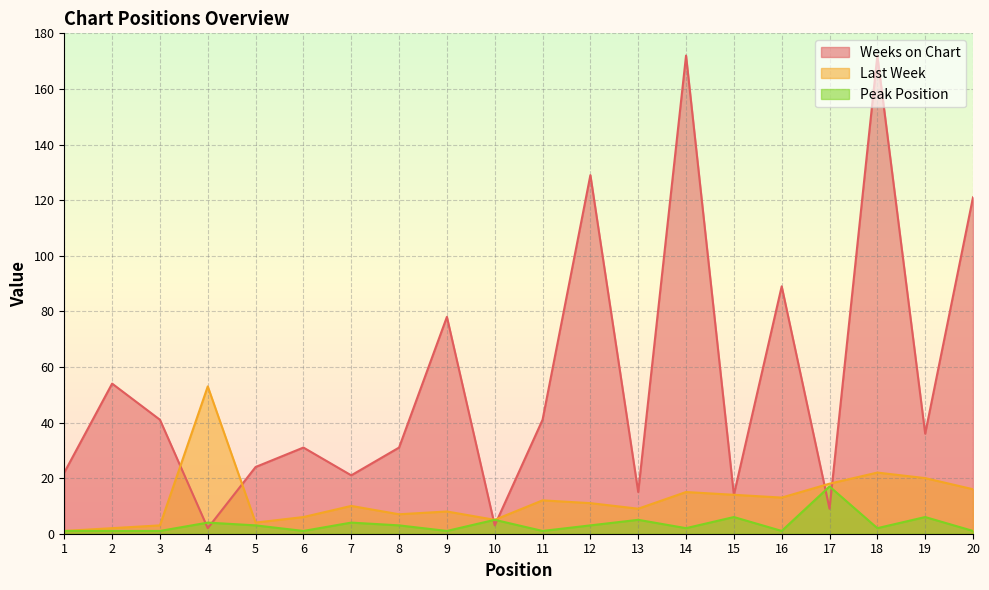

Reading left to right, extract all data points from this chart.

Last Week: 1=1	2=2	3=3	4=53	5=4	6=6	7=10	8=7	9=8	10=5	11=12	12=11	13=9	14=15	15=14	16=13	17=18	18=22	19=20	20=16
Peak Position: 1=1	2=1	3=1	4=4	5=3	6=1	7=4	8=3	9=1	10=5	11=1	12=3	13=5	14=2	15=6	16=1	17=17	18=2	19=6	20=1
Weeks on Chart: 1=22	2=54	3=41	4=2	5=24	6=31	7=21	8=31	9=78	10=3	11=41	12=129	13=15	14=172	15=14	16=89	17=9	18=172	19=36	20=121